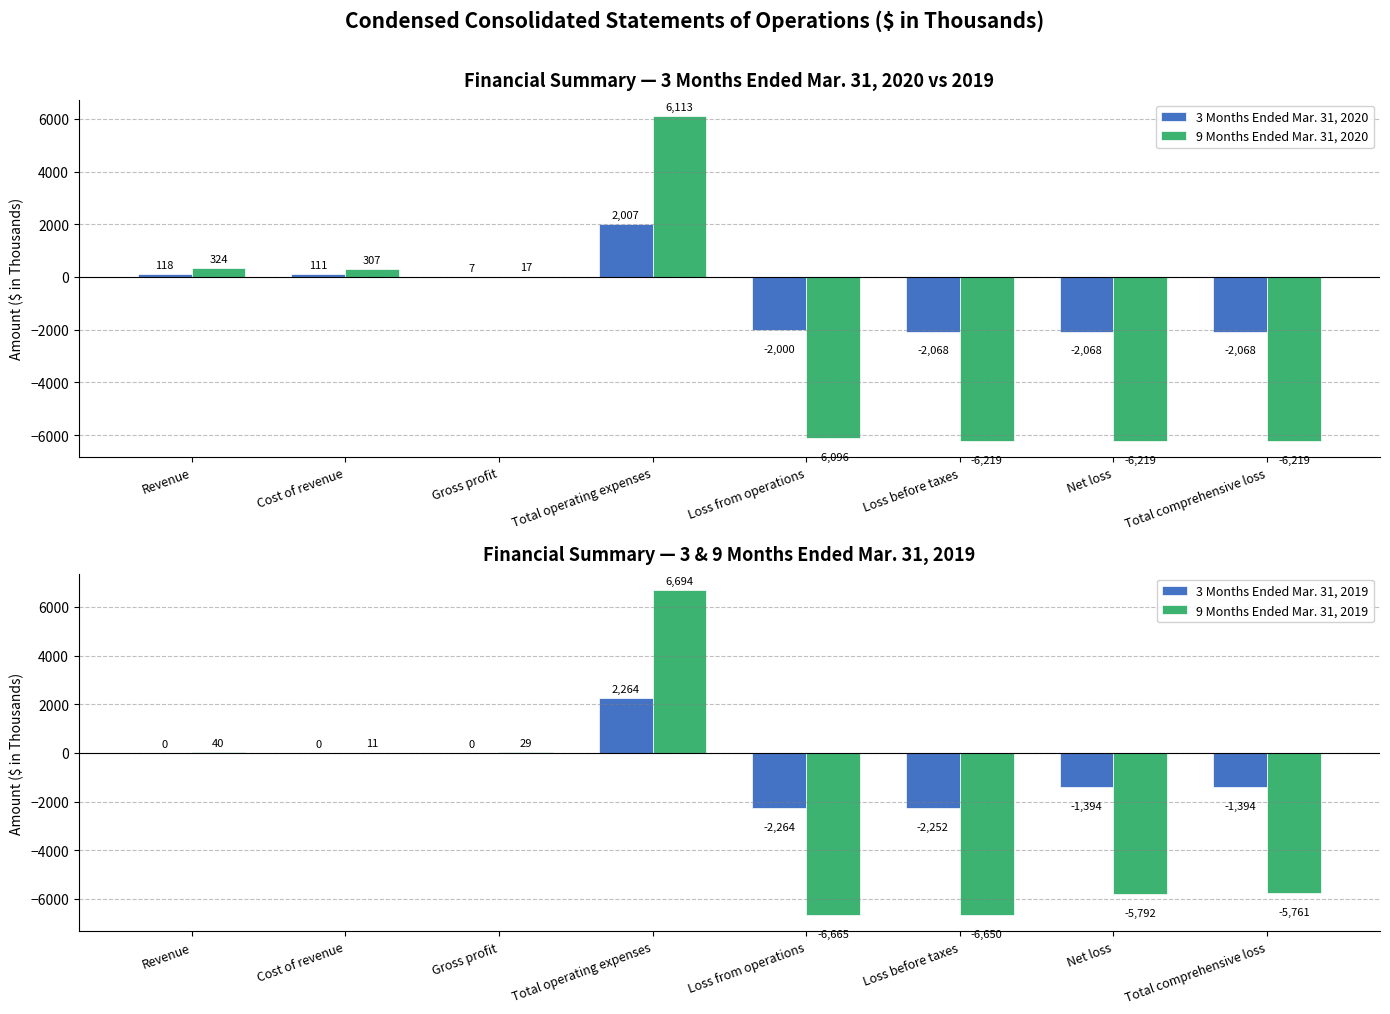

Where does the 9 Months Ended Mar. 31, 2020 series first go above 17?

Revenue